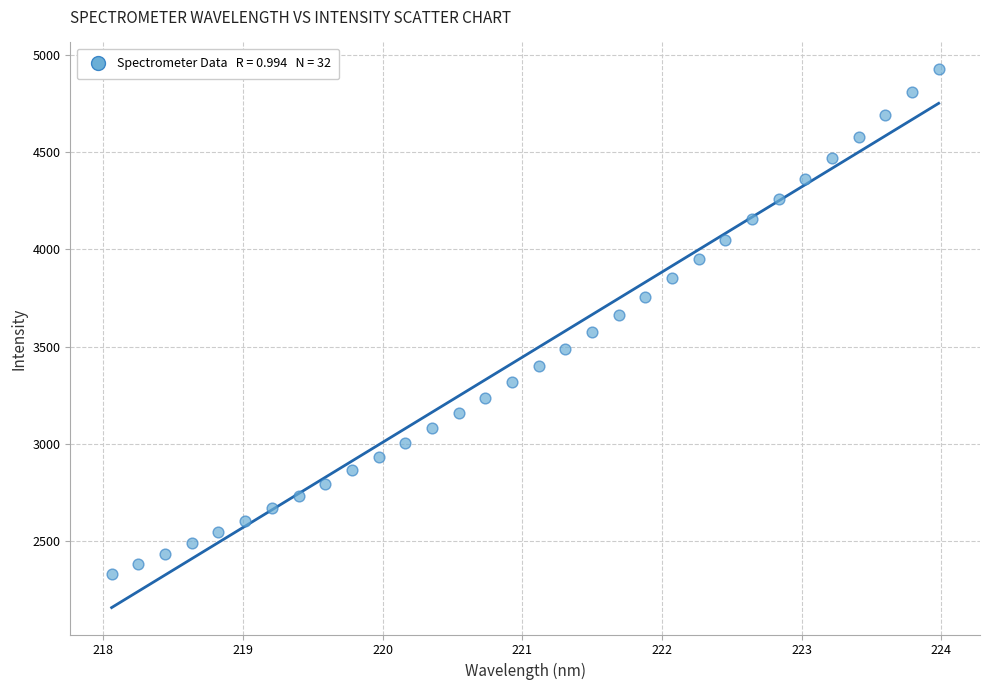

What is the range of X values (max minus min)?

5.9